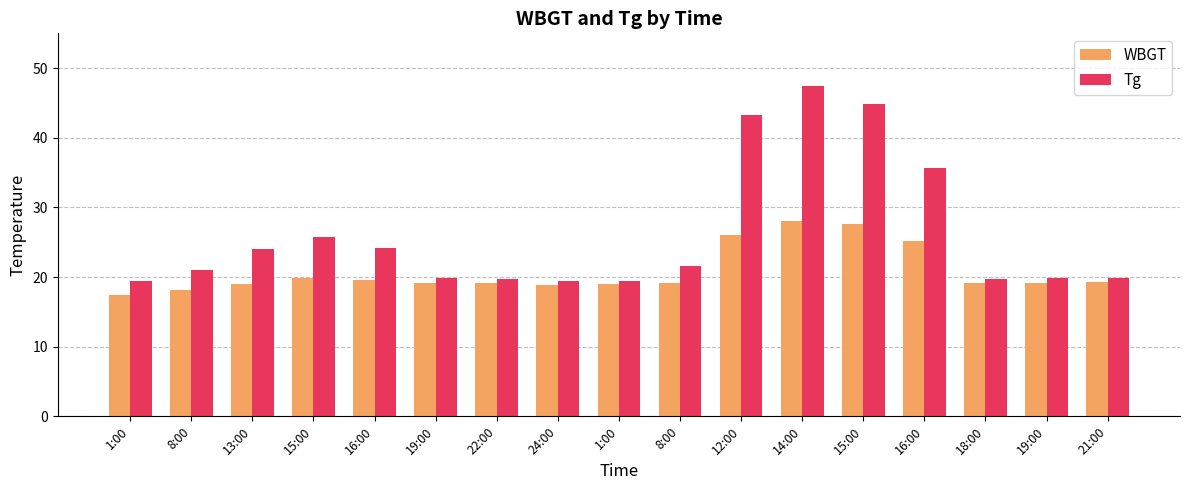

What are all the series names shown in the legend?

WBGT, Tg